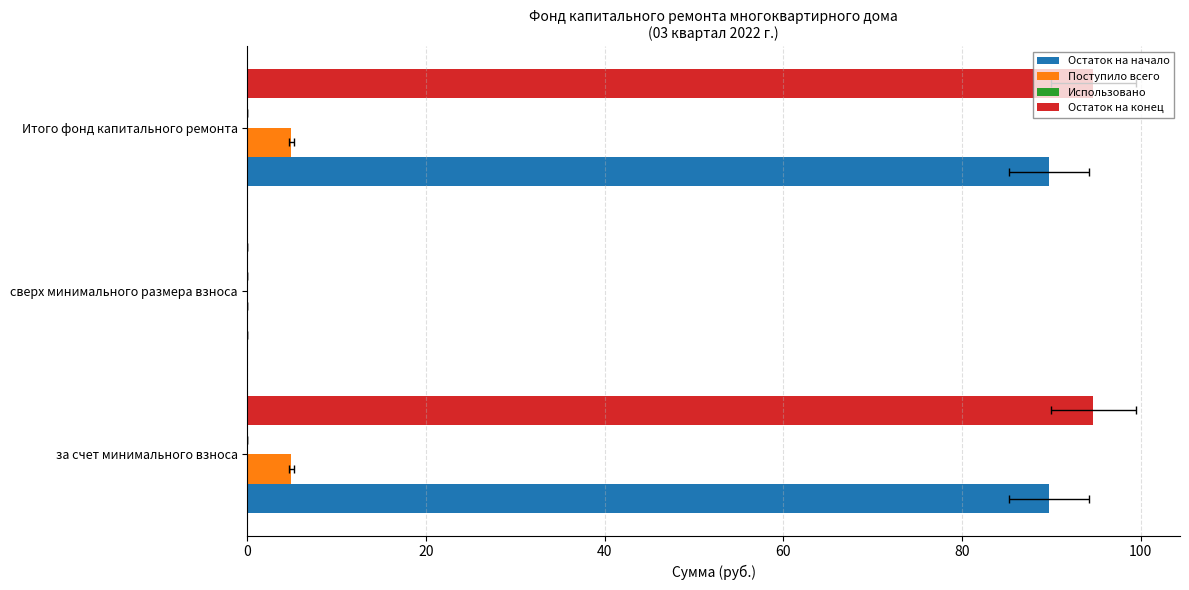

Is it true that Остаток на конец equals 32.6 at сверх минимального размера взноса?

False